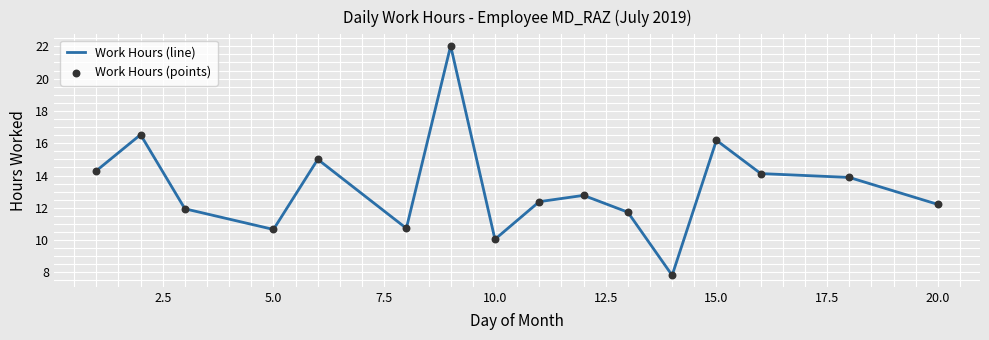

What is the maximum value shown in the chart?

22.0